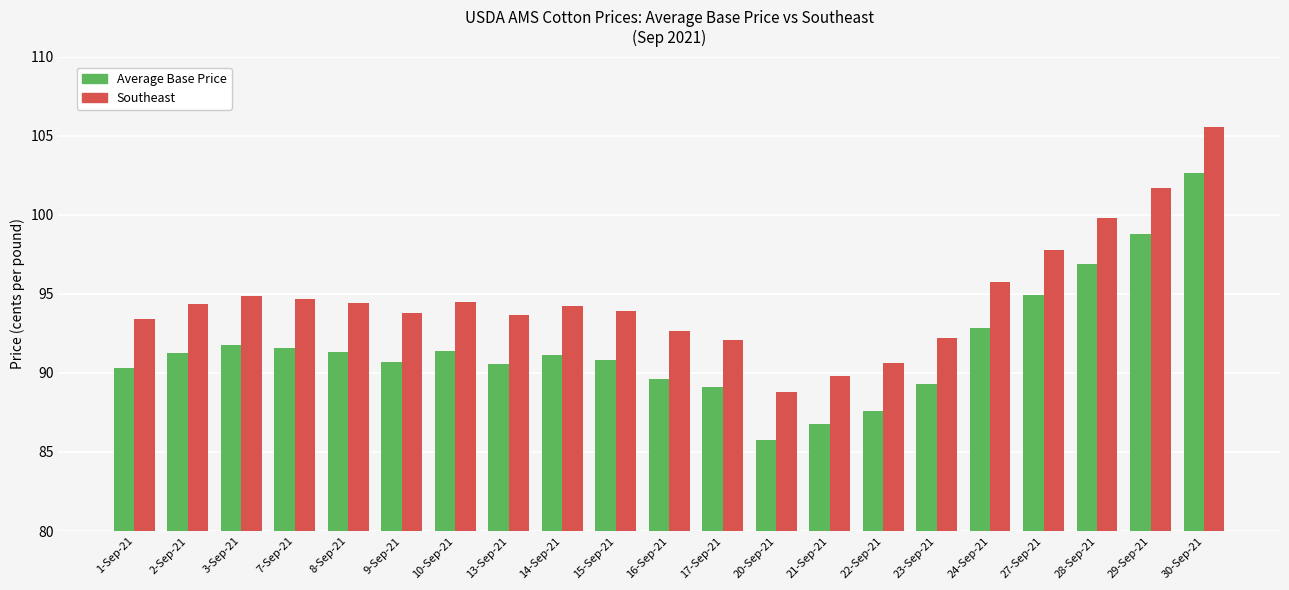

What is the difference between the highest and lowest values at 15-Sep-21?

3.1